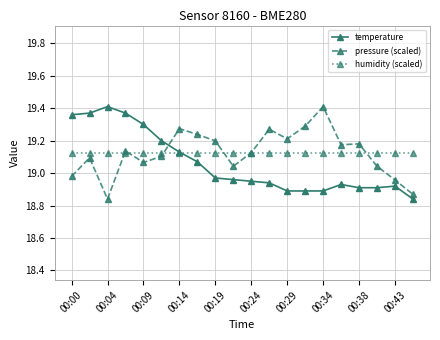

Does the chart have visible grid lines?

Yes